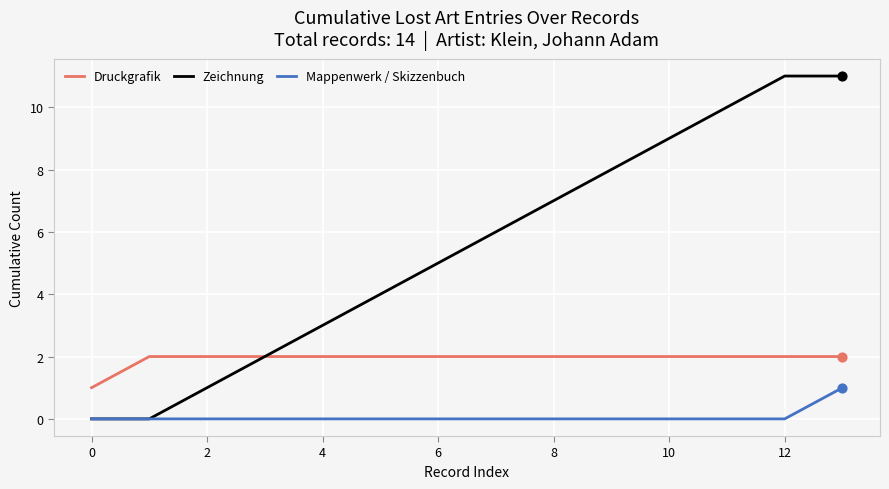

What are all the series names shown in the legend?

Druckgrafik, Zeichnung, Mappenwerk / Skizzenbuch